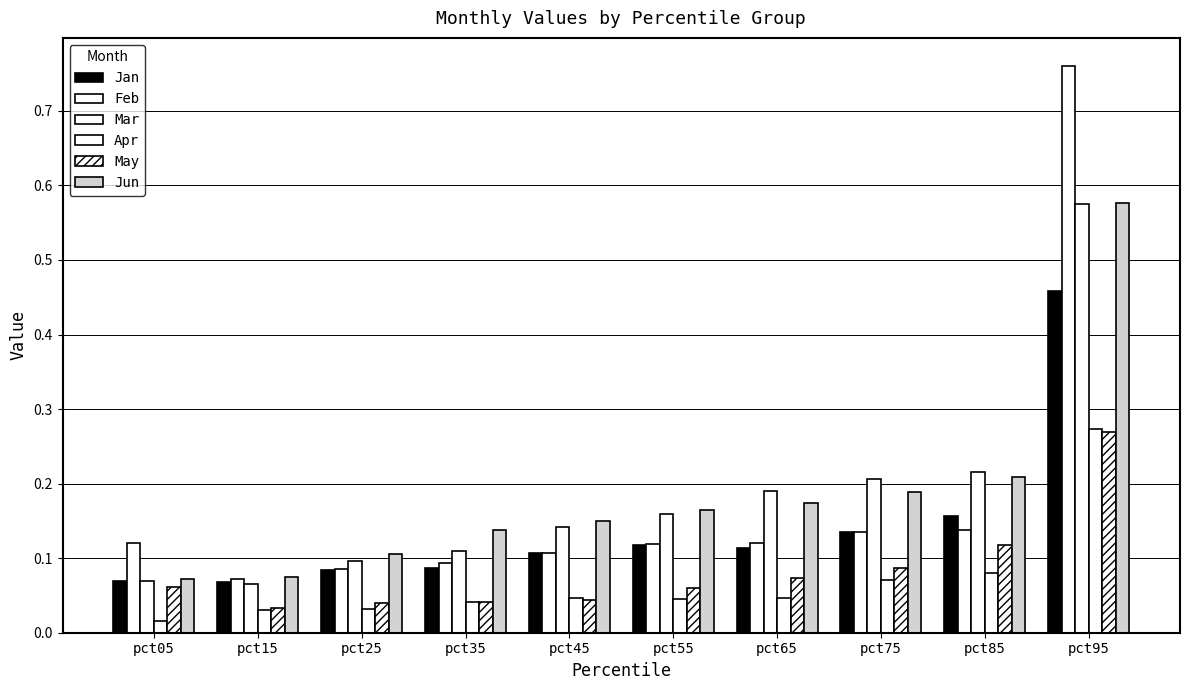

The value of Feb at pct65 is 0.1. True or false?

True